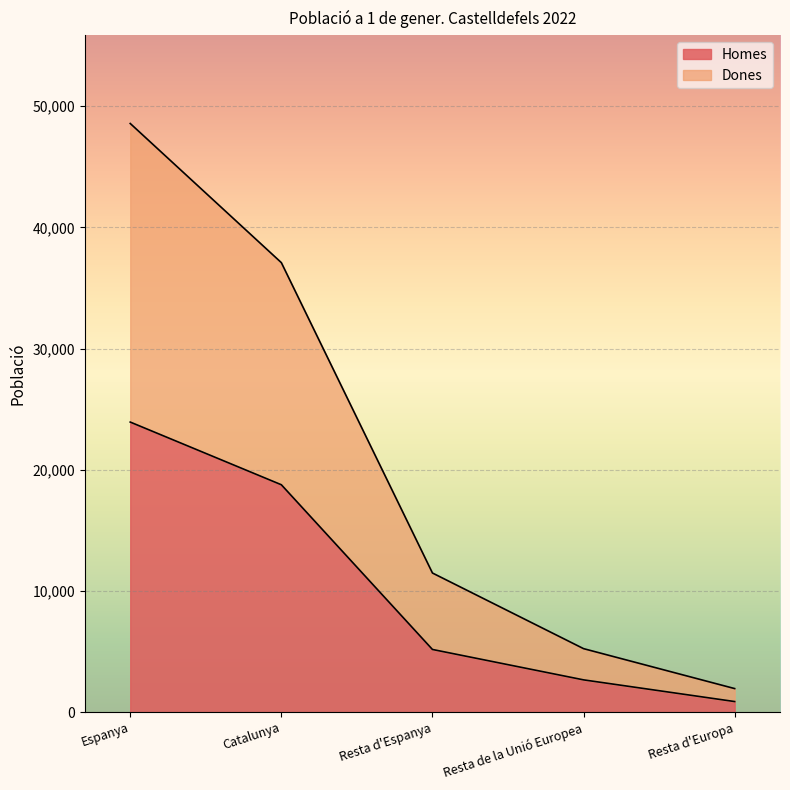

What position from the left is Resta d'Europa?

5